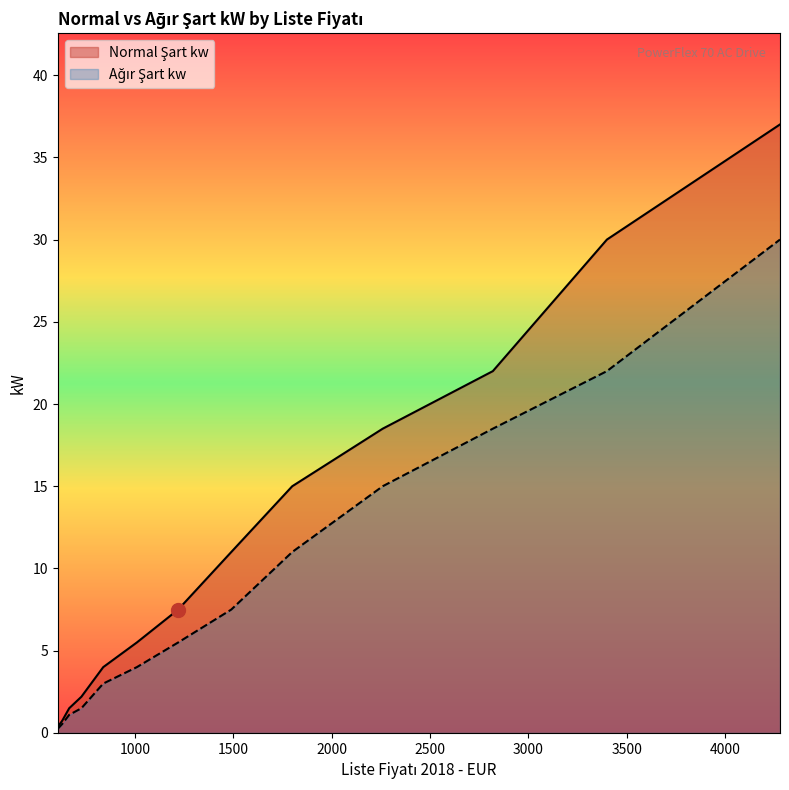

What is the maximum value shown in the chart?

37.0